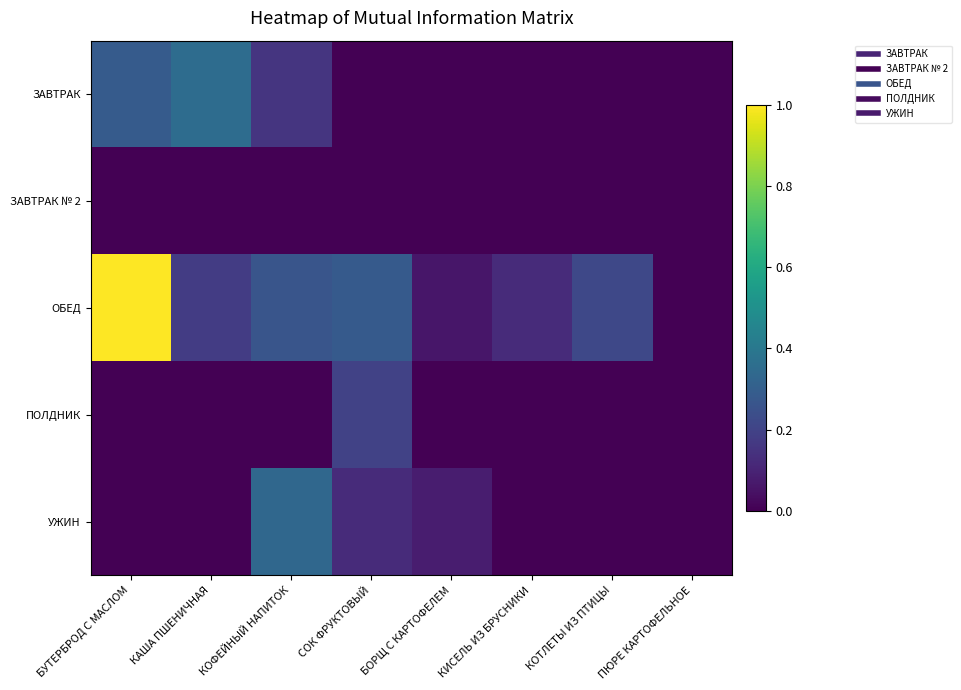

At which category is the sum across all series the highest?

БУТЕРБРОД С МАСЛОМ